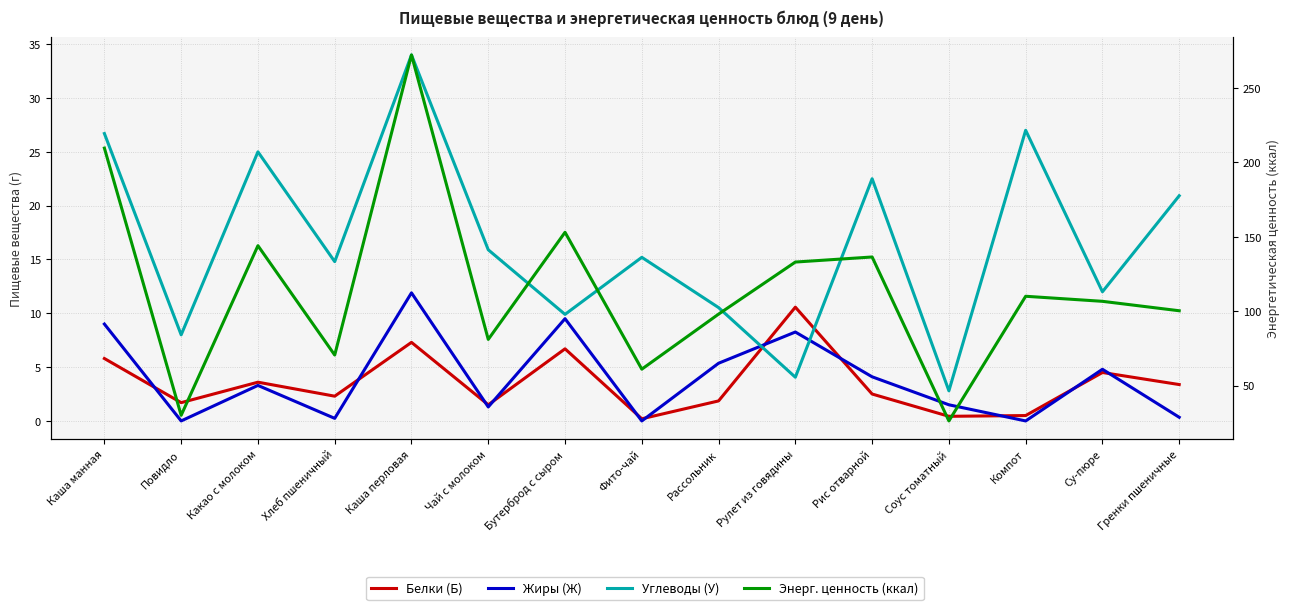

Rank the series by their maximum value, from highest to lowest.

Энерг. ценность (ккал), Углеводы (У), Жиры (Ж), Белки (Б)